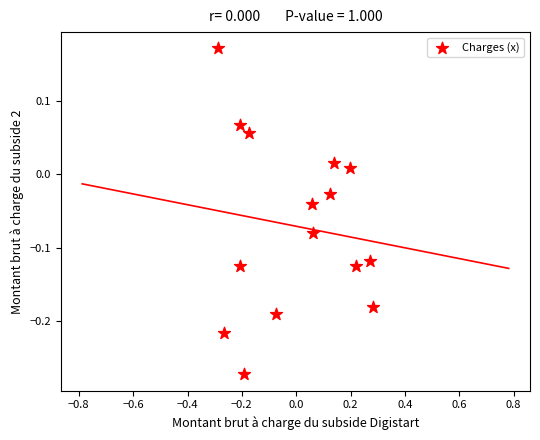

What is the range of Y values (max minus min)?

0.4